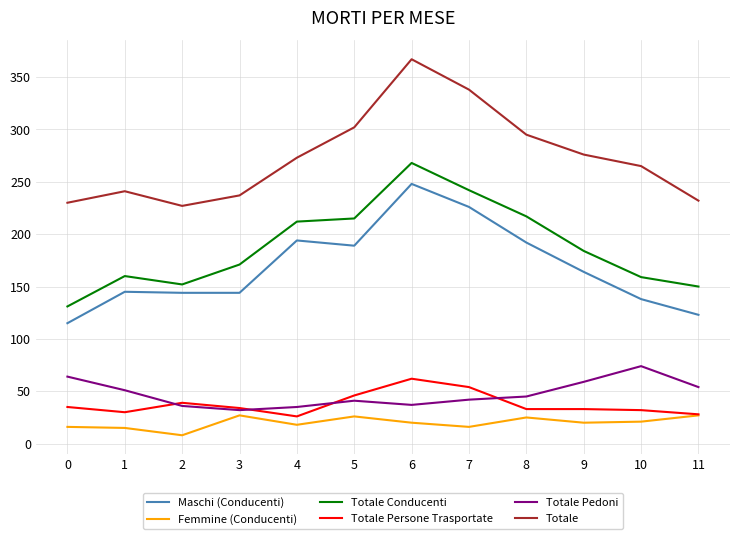

At how many categories does at least one series exceed 48?

12